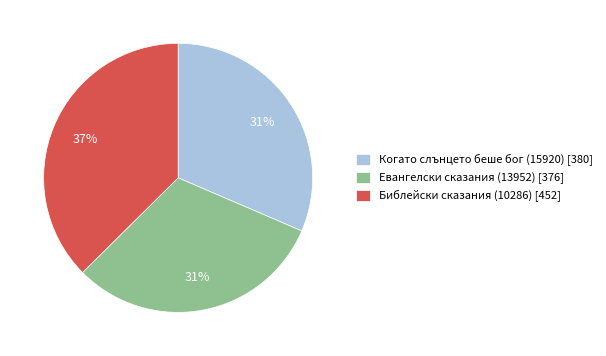

What percentage is the Библейски сказания (10286) slice, to the nearest percent?

37%